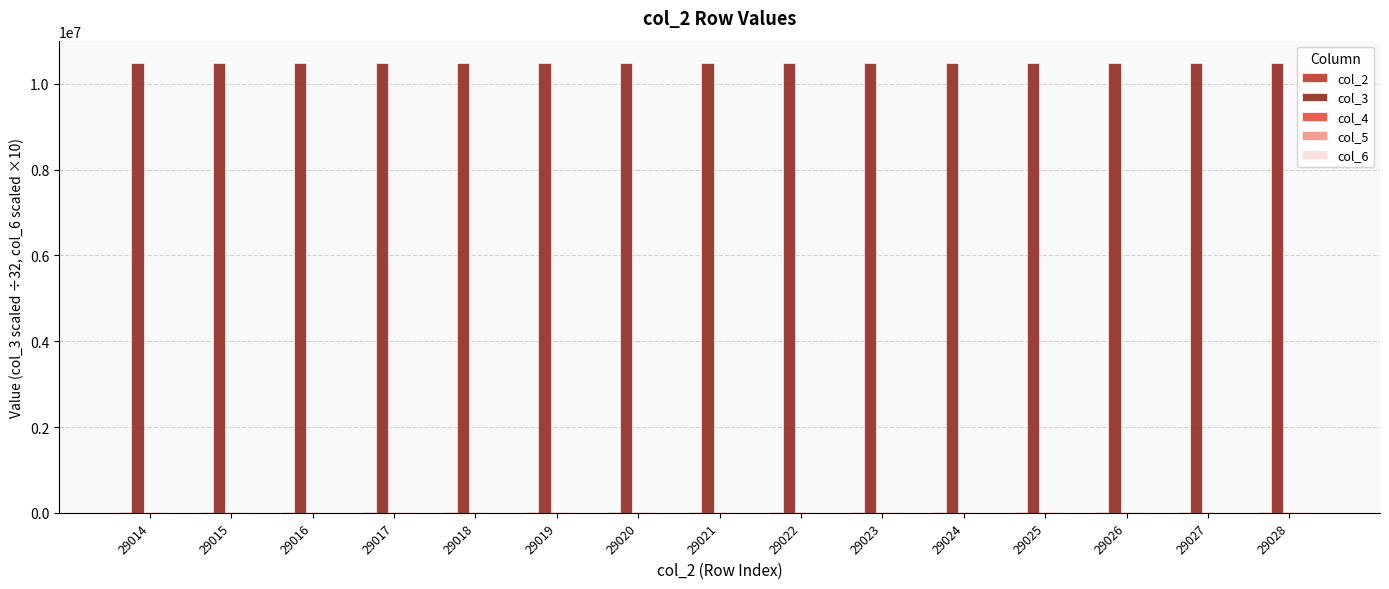

List the series in order of their peak value, lowest first.

col_6, col_5, col_4, col_2, col_3